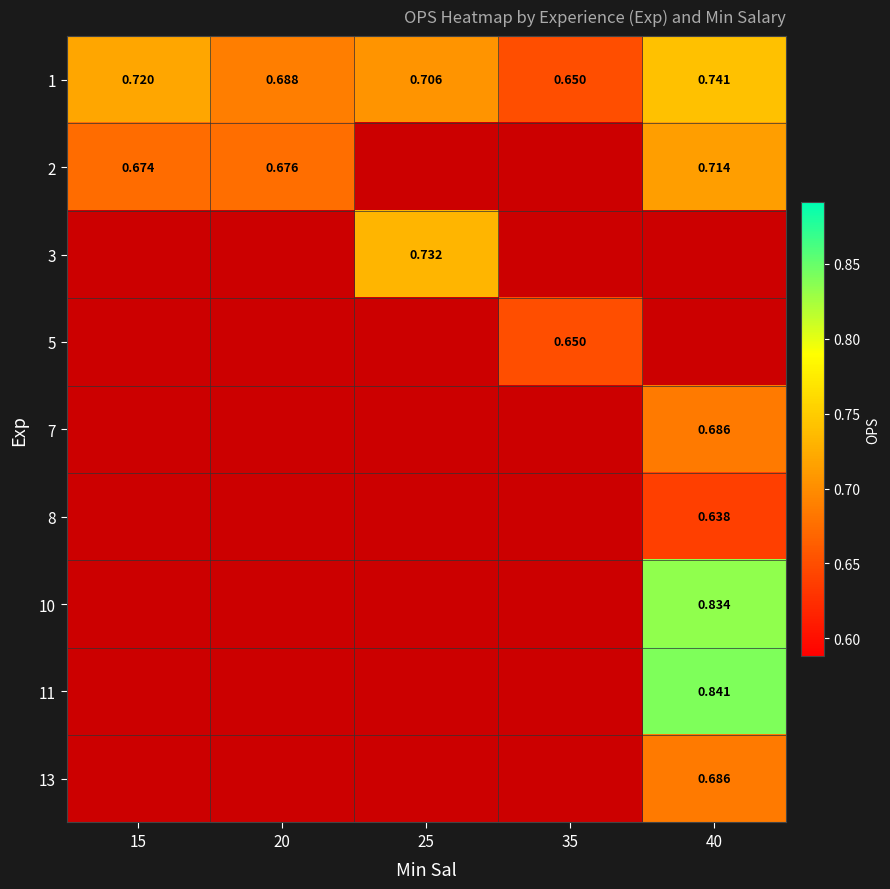

How many positive values does the 10 series have?

1